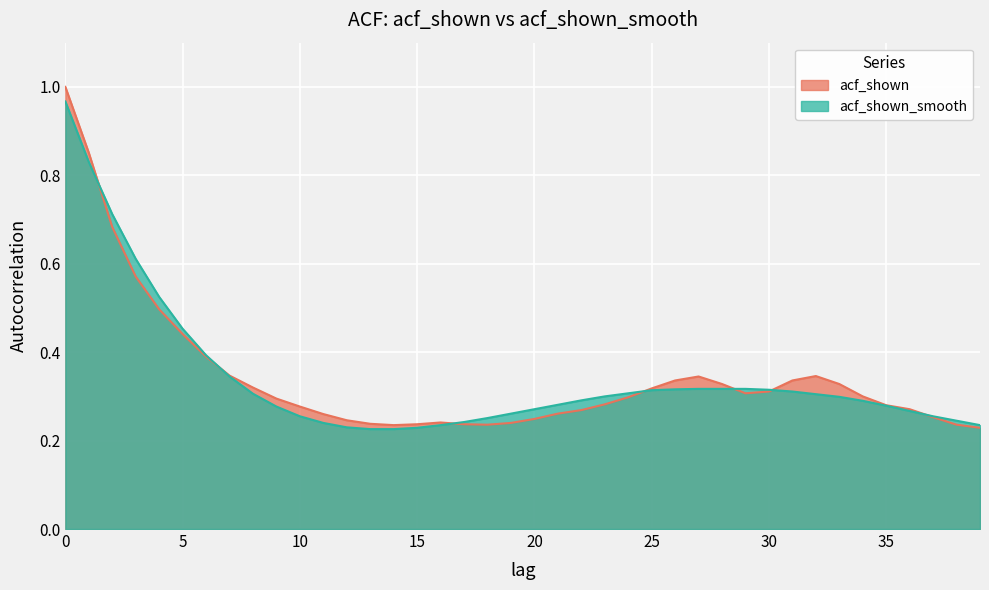

Which category has the lowest value in the acf_shown series?

39